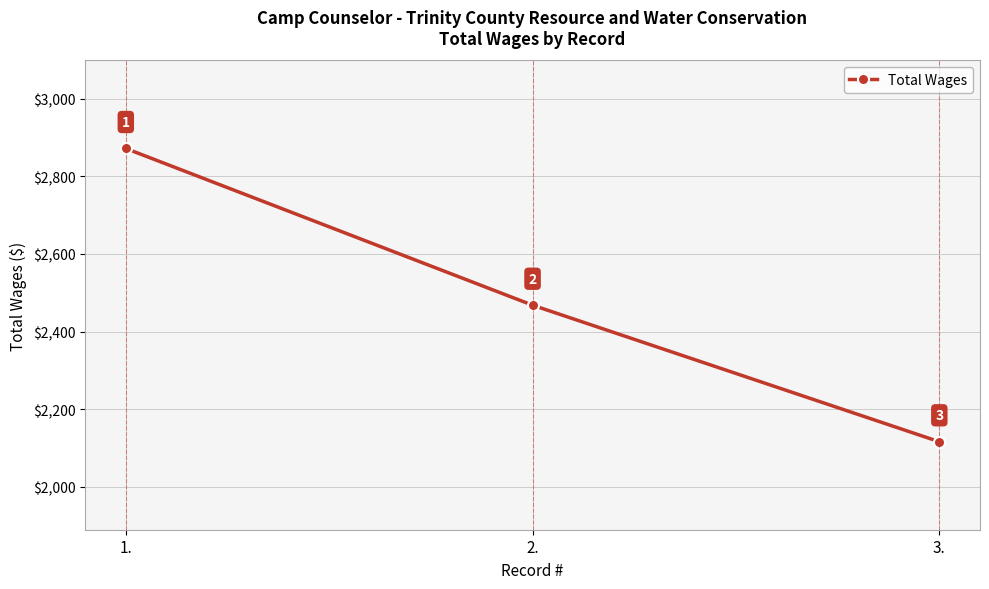

Reading left to right, transcribe all the data shown in this chart.

1.=2872	2.=2468	3.=2116